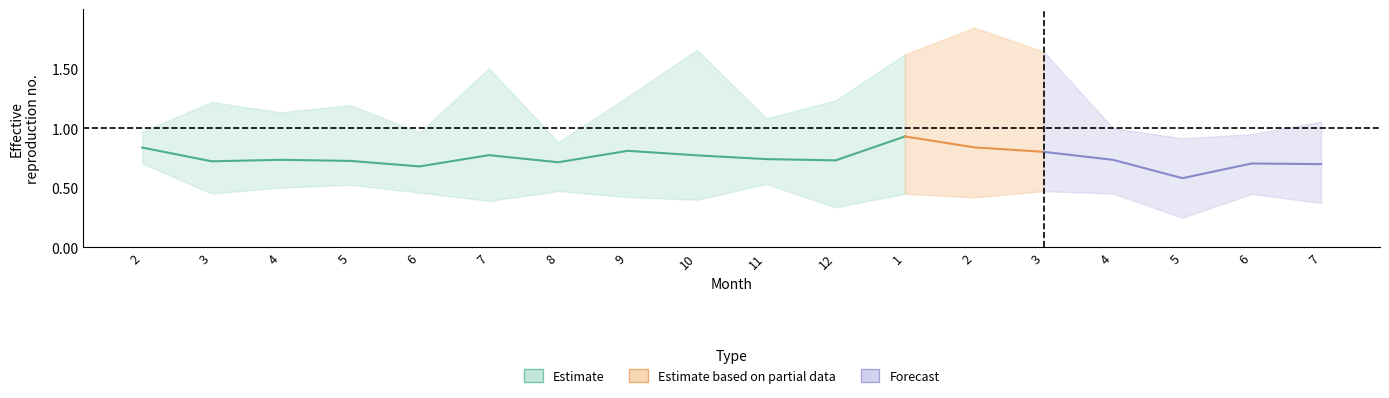

At how many categories does at least one series exceed 1?

12